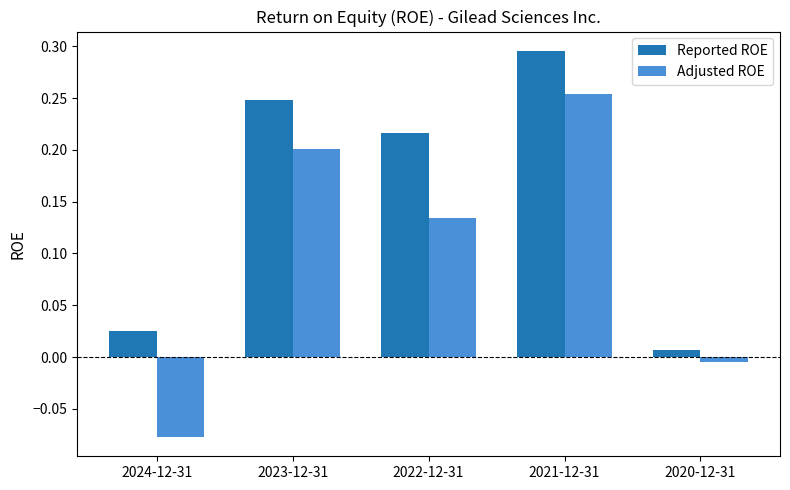

At which label is Adjusted ROE closest to 0?

2020-12-31